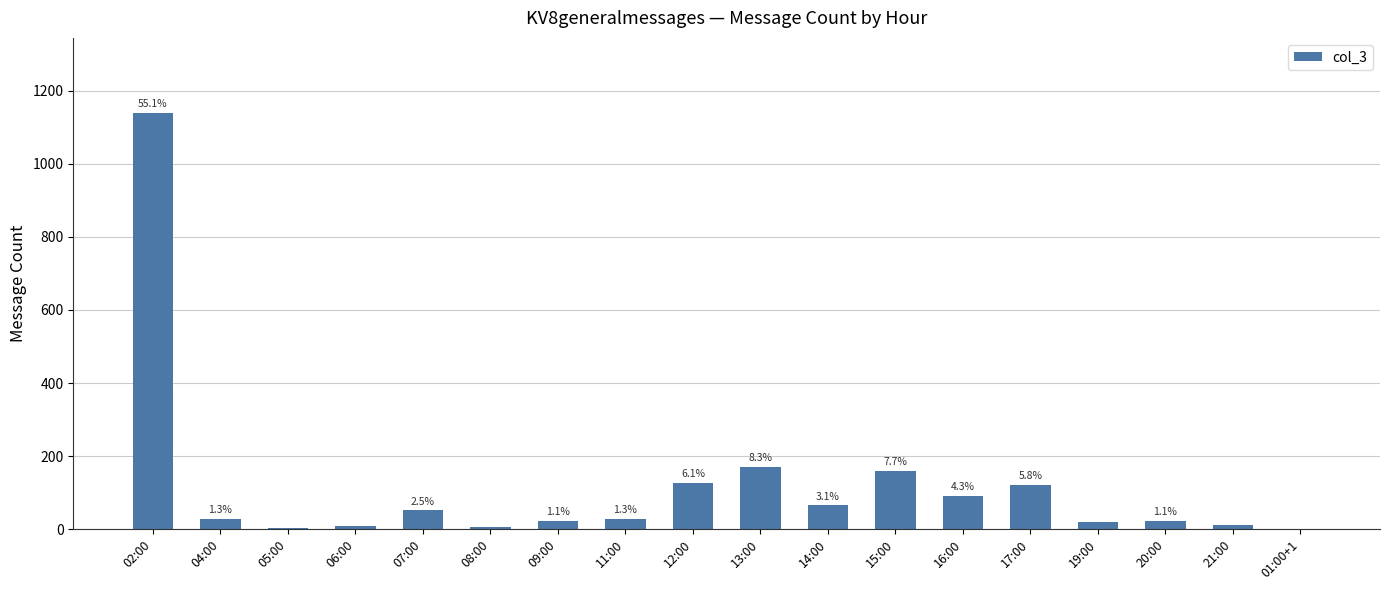

Are the bars horizontal?

No